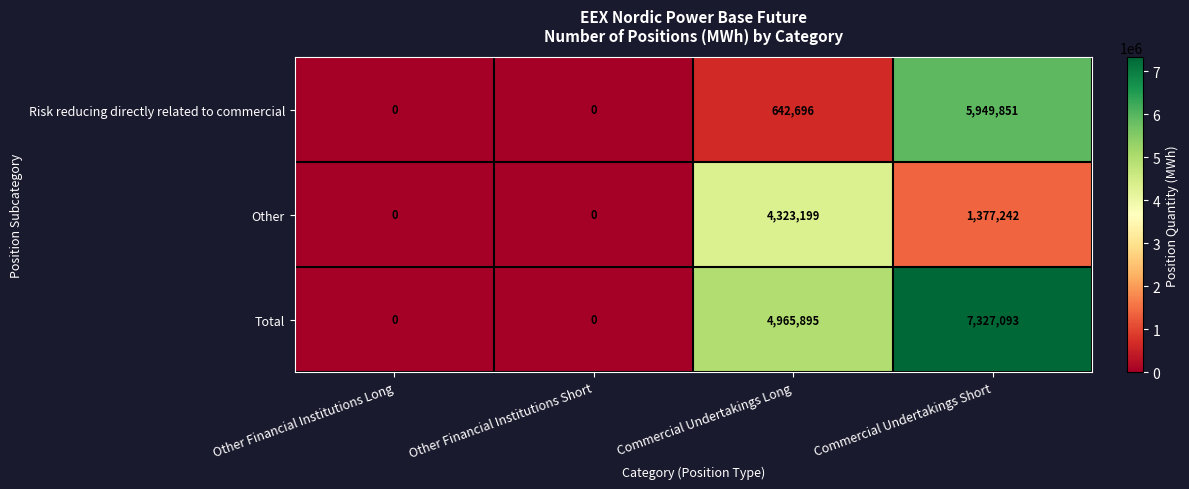

Which series has the largest total across all categories?

Total